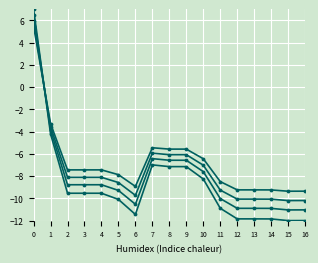

The Утвержденные (консолид.) series shows -18.8 at 11. True or false?

False